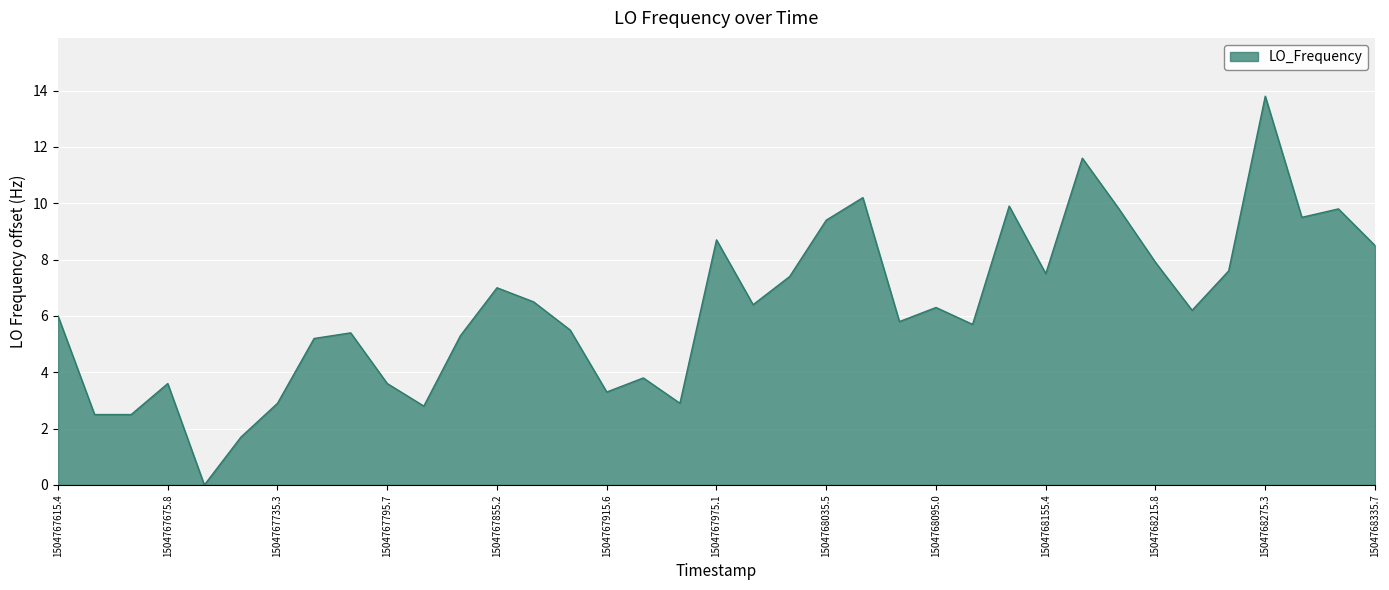

What is the difference between the maximum and minimum values?

13.8